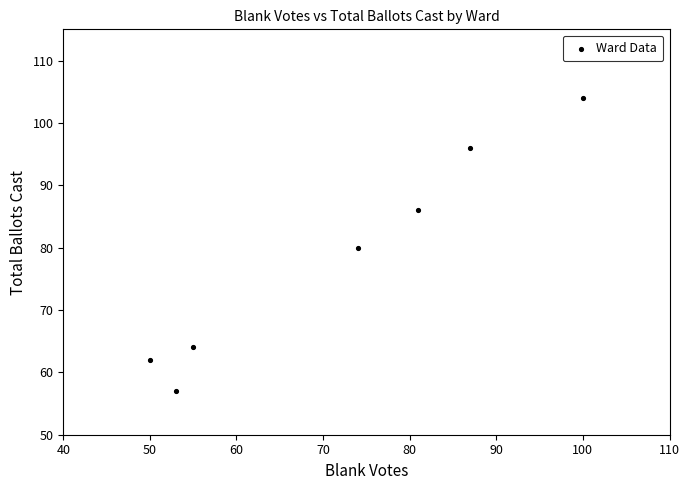

What is the range of X values (max minus min)?

50